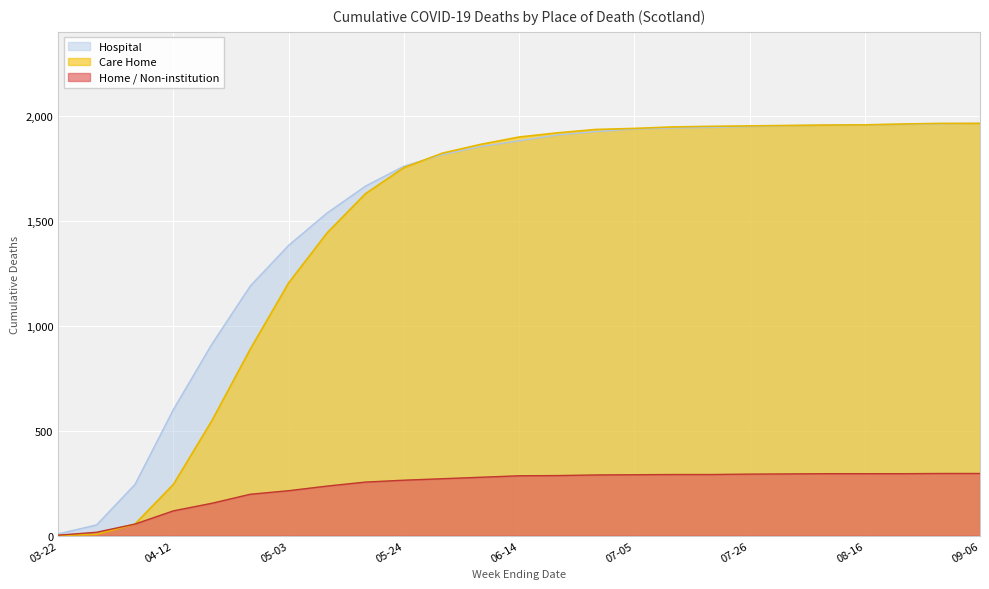

What is the maximum value shown in the chart?

1964